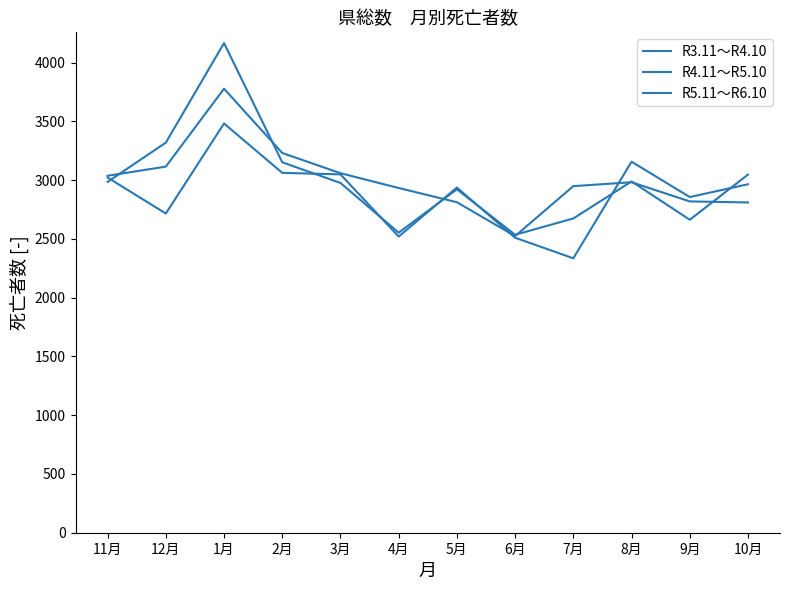

What is the total value across all series at 2月?

9445